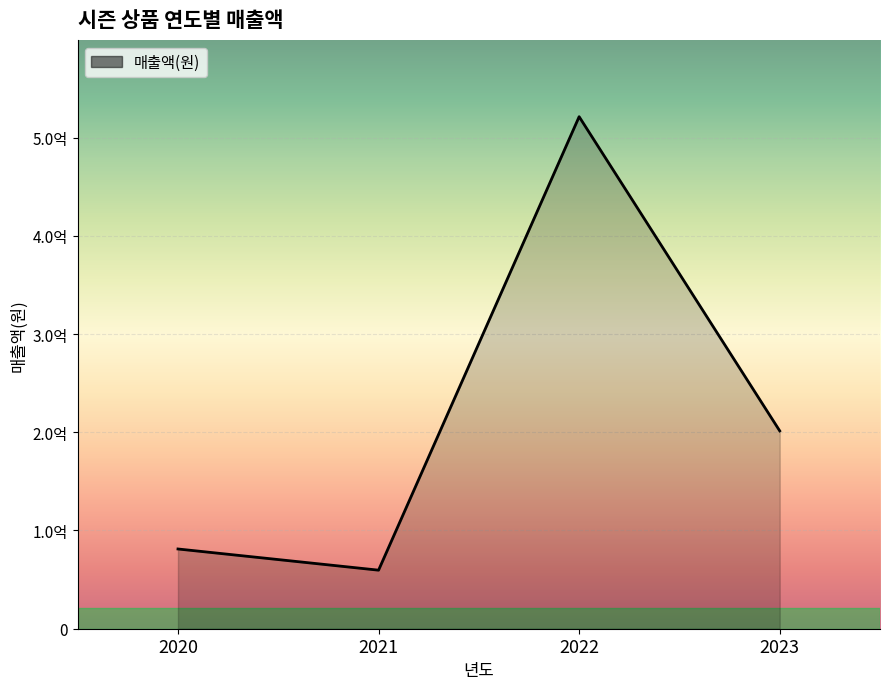

Is this an area chart (filled region under the line)?

Yes